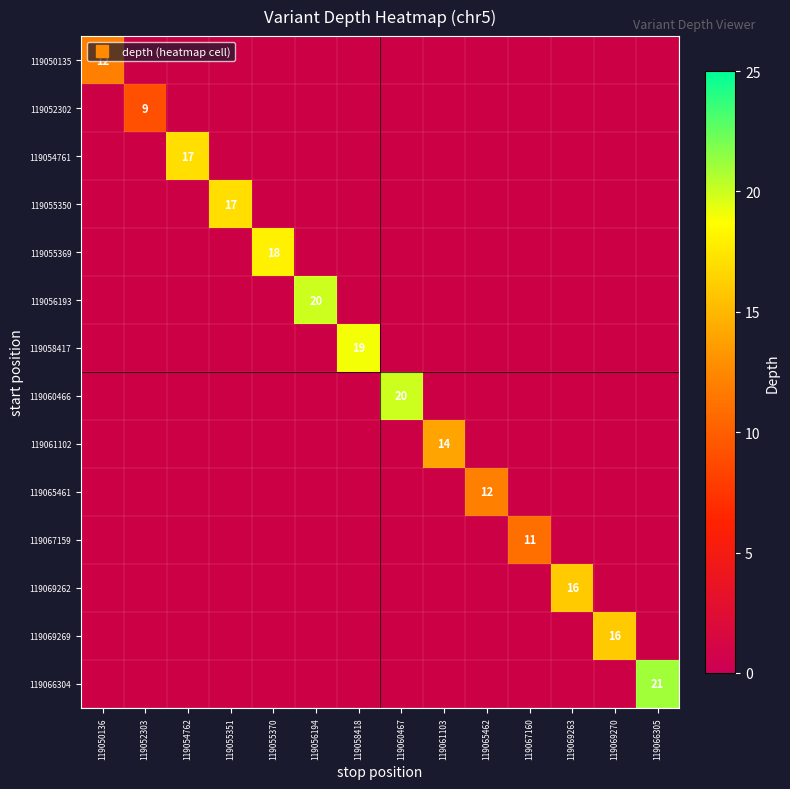

Is the value of 119069269 at 119055351 greater than the value of 119060466 at 119054762?

No